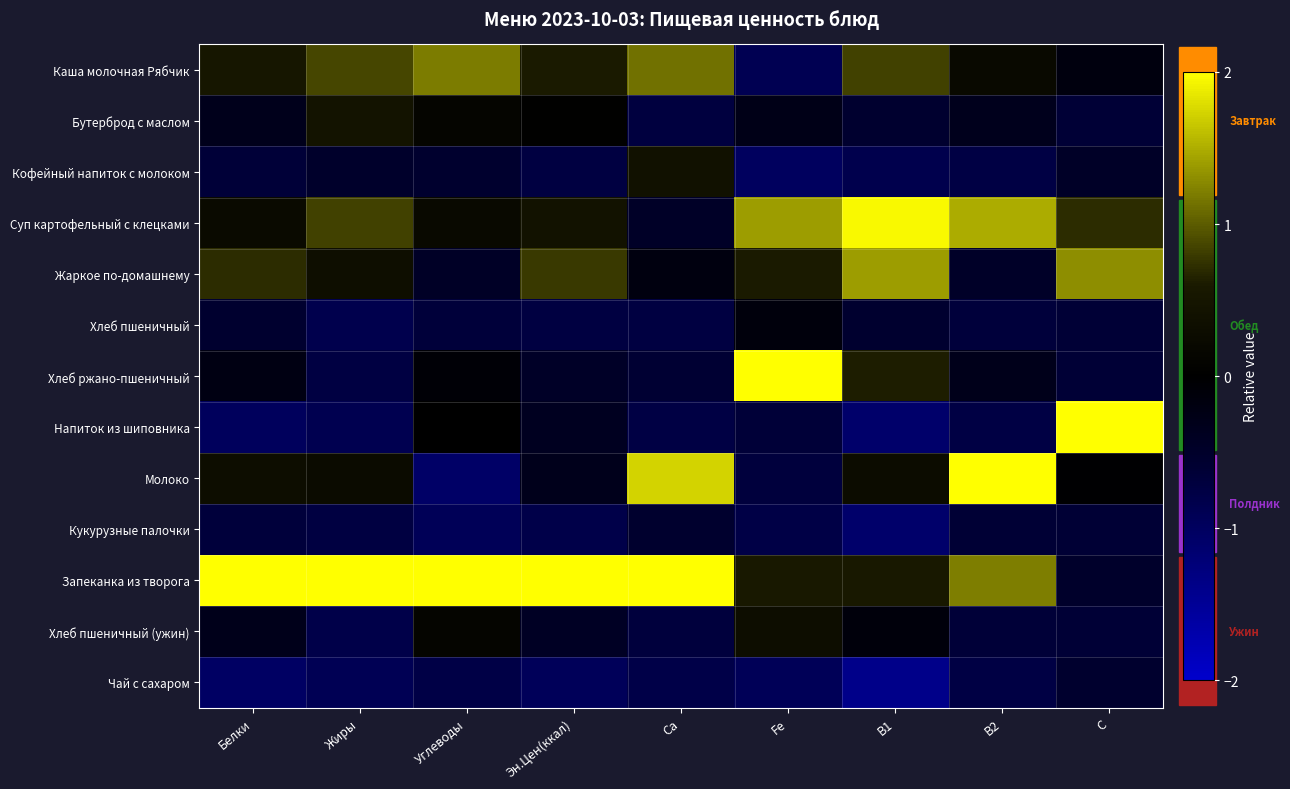

Which series changed the most between B1 and B2?

Молоко